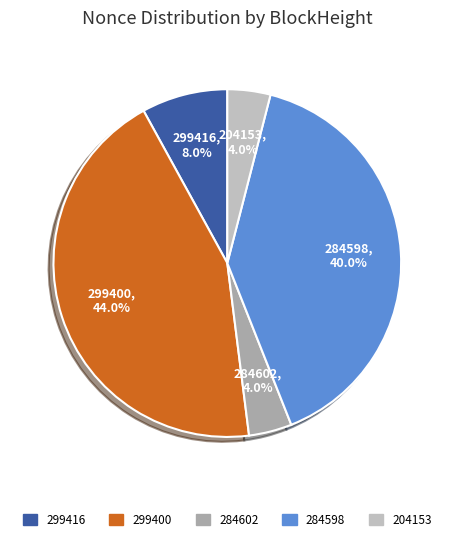

What percentage is NOT represented by 204153?

96.0%